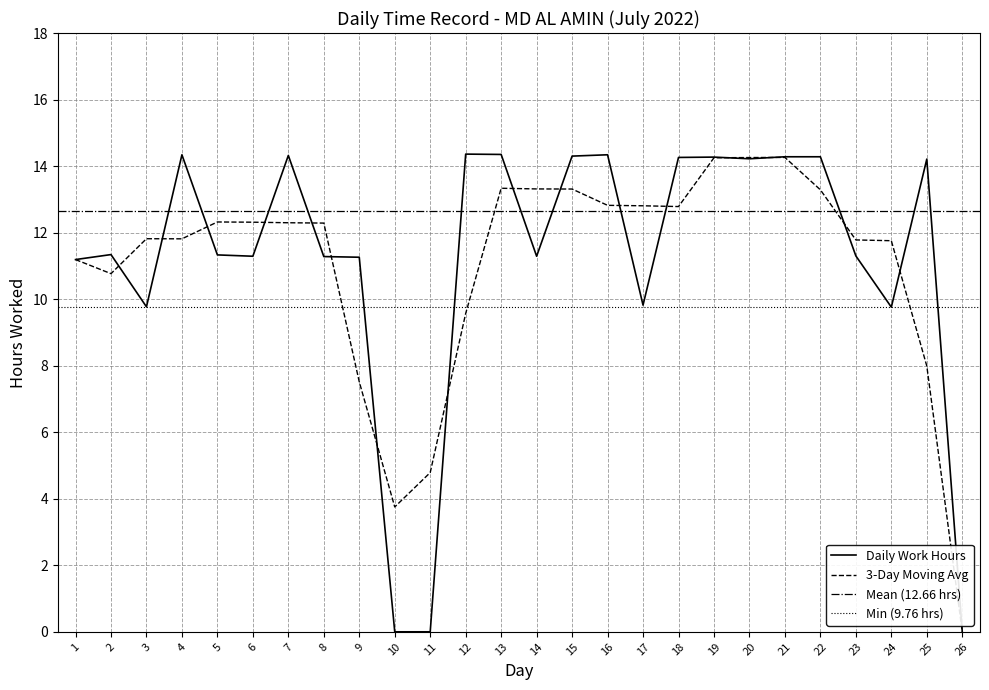

True or false: the data shows 4.1 at 17.

False